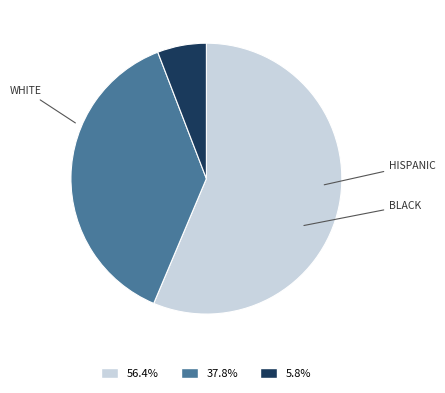

Count the number of slices in the pie.

3